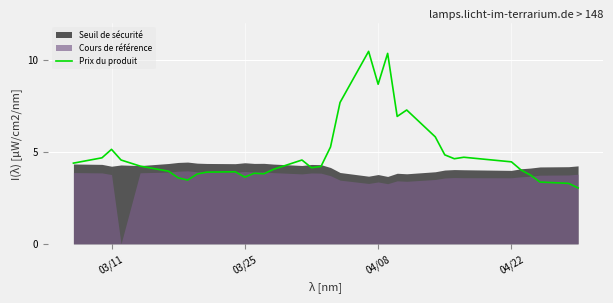

The Prix du produit series shows 8.7 at 04/08. True or false?

True